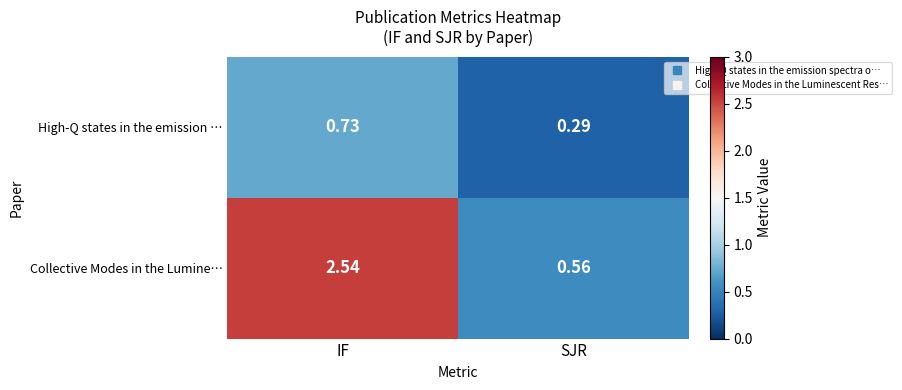

Where is Collective Modes in the Lumine… nearest to the value 1?

SJR